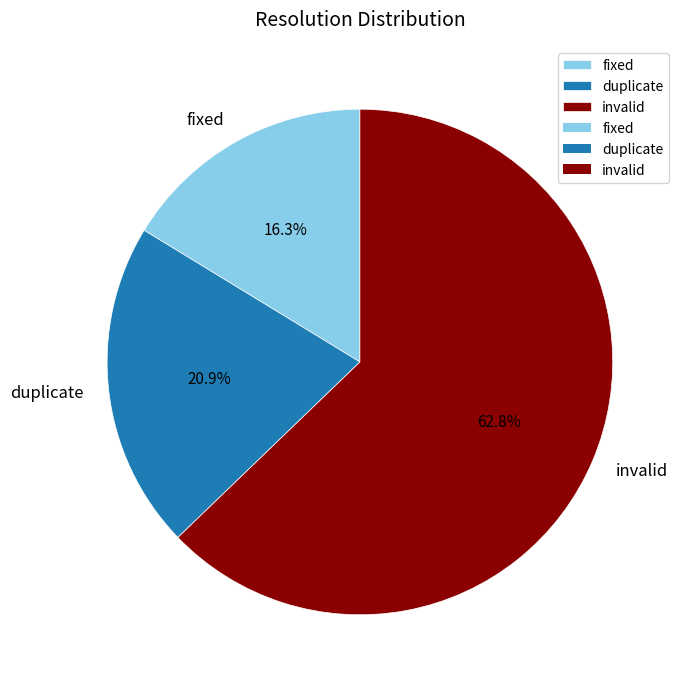

True or false: duplicate accounts for 21% of the total.

True